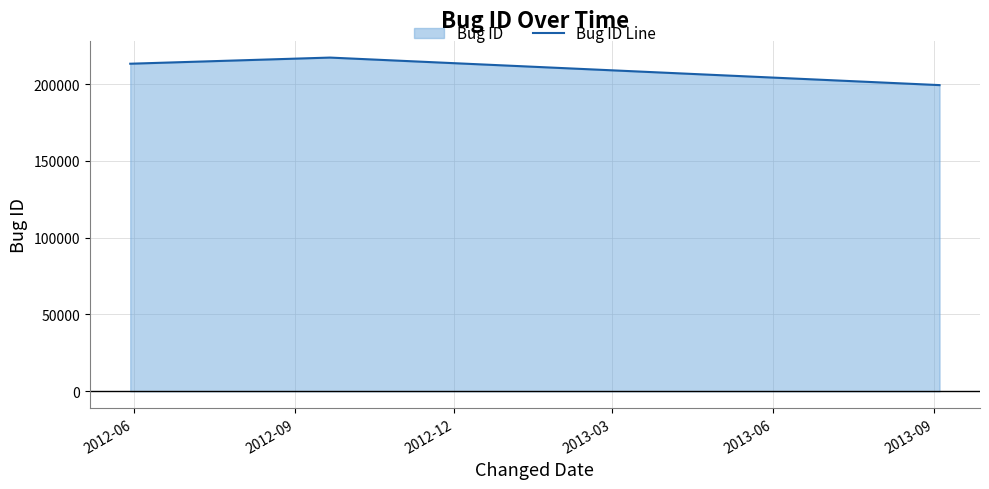

What is the greatest value displayed?

217206